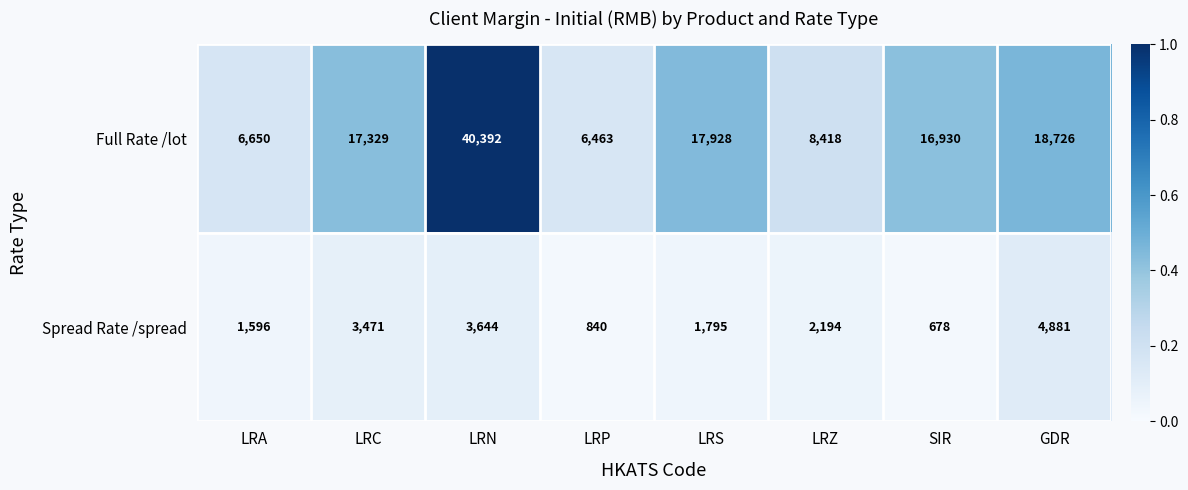

What is the difference between the maximum and minimum values in the Full Rate /lot series?

33929